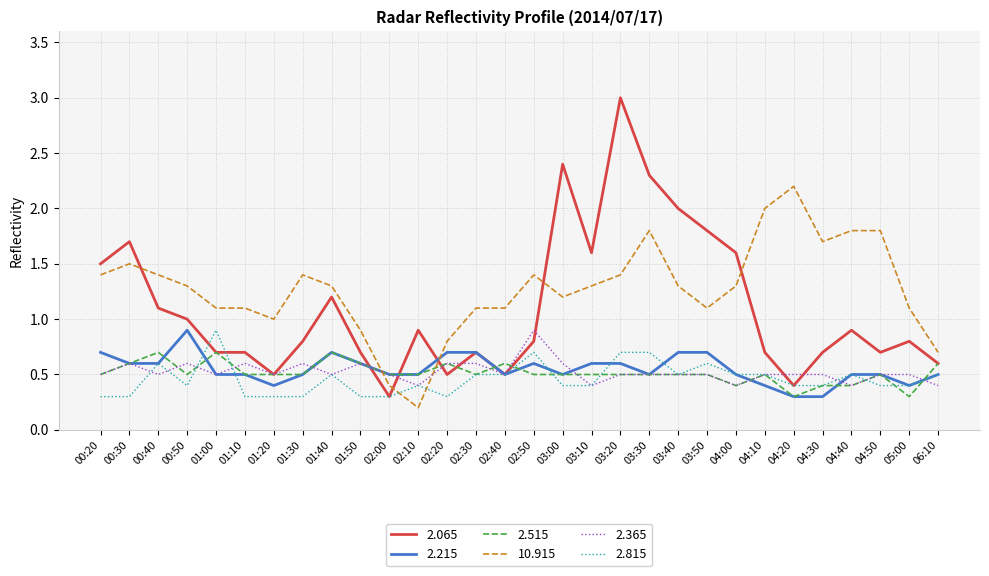

True or false: 2.815 and 2.065 cross at least once.

True